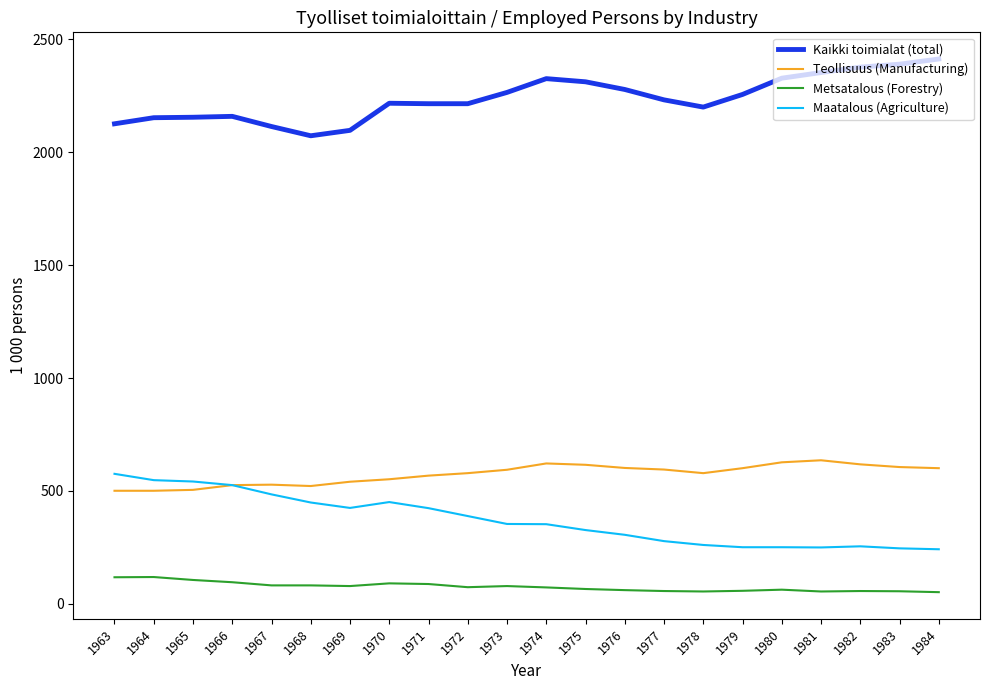

Is it true that Metsatalous (Forestry) equals 66 at 1975?

True